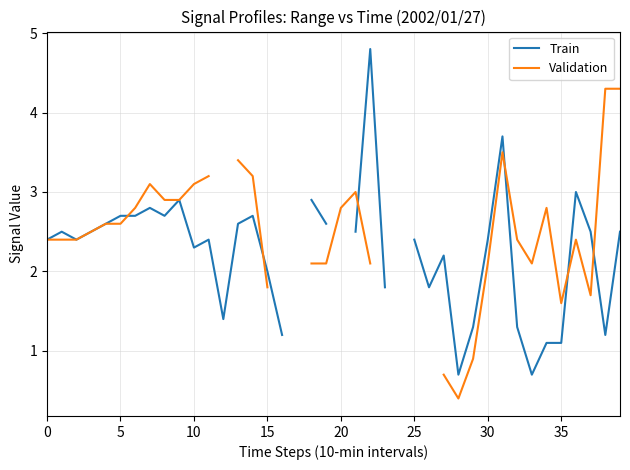

The Validation series shows 1.6 at 35. True or false?

True